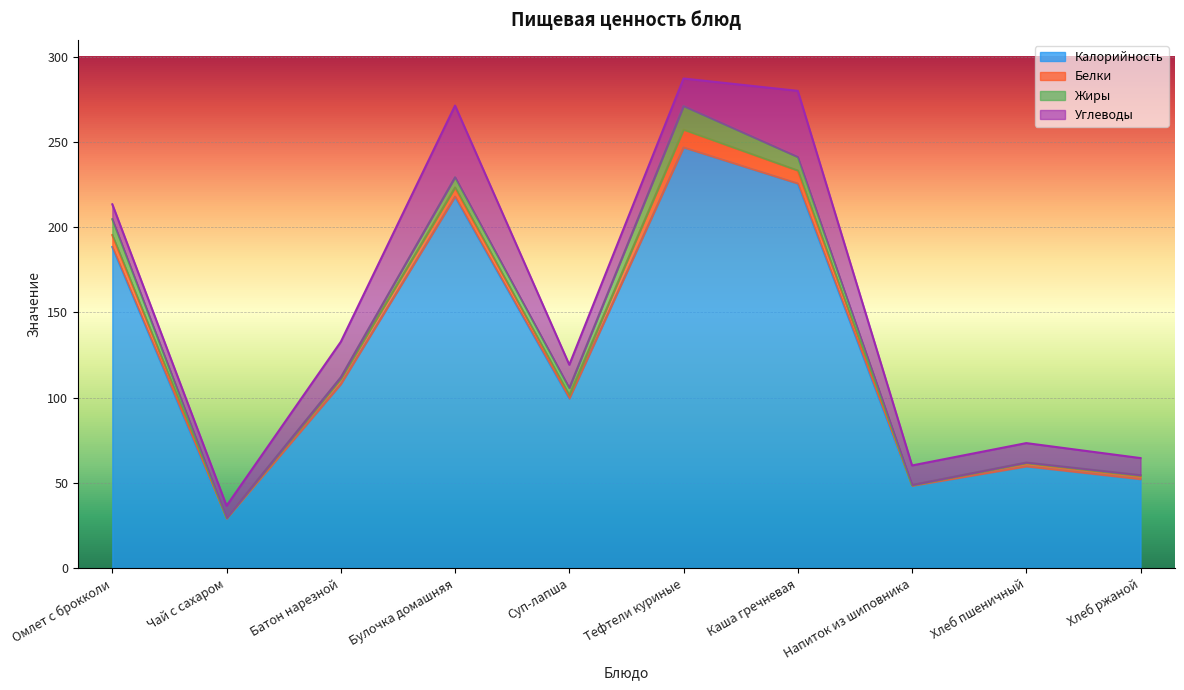

What is the maximum value for Калорийность?

246.8